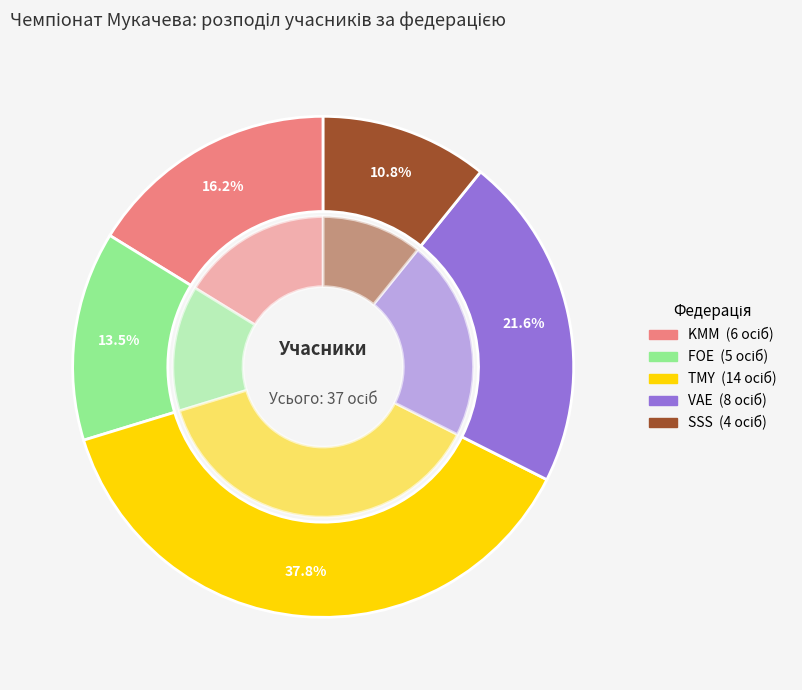

What is the total percentage of SSS and FOE?

24.3%